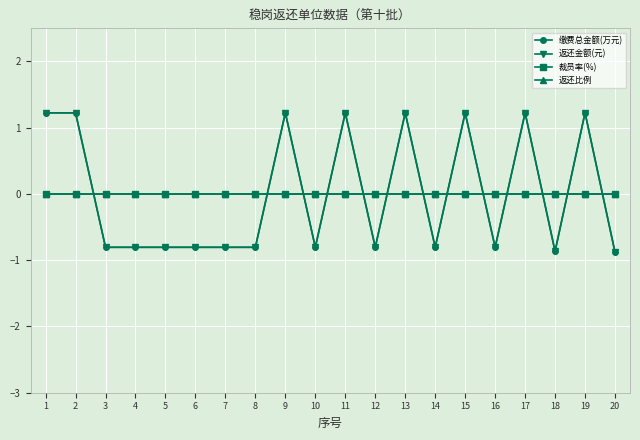

After their last crossing, which series has the higher values: 返还金额(元) or 返还比例?

返还比例